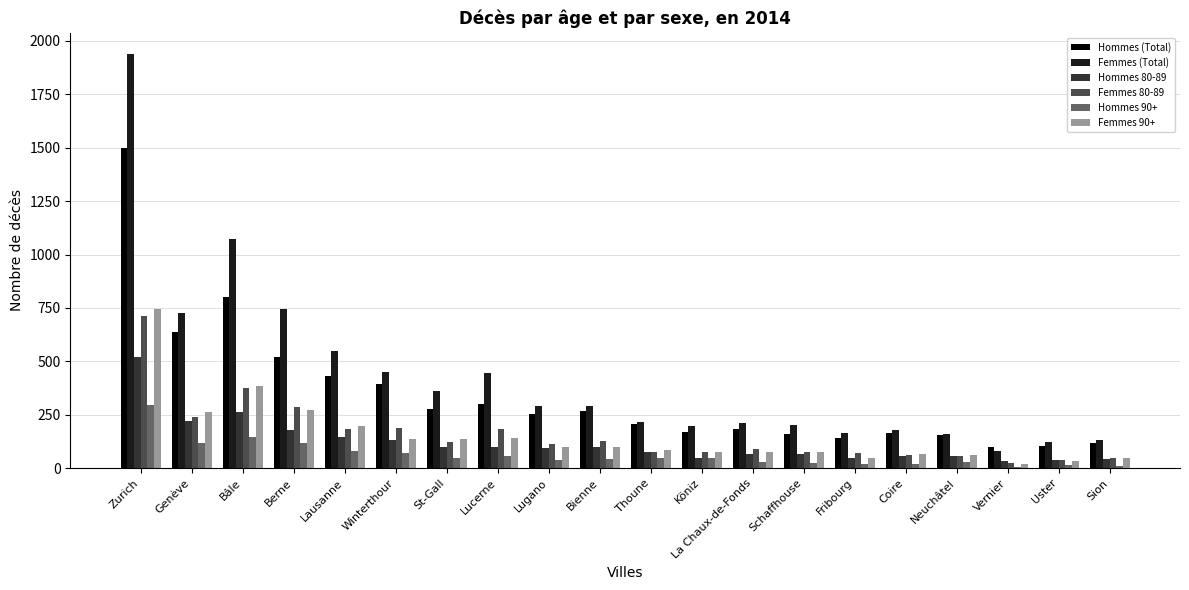

What is the difference between the maximum and second lowest values in the Hommes (Total) series?

1395